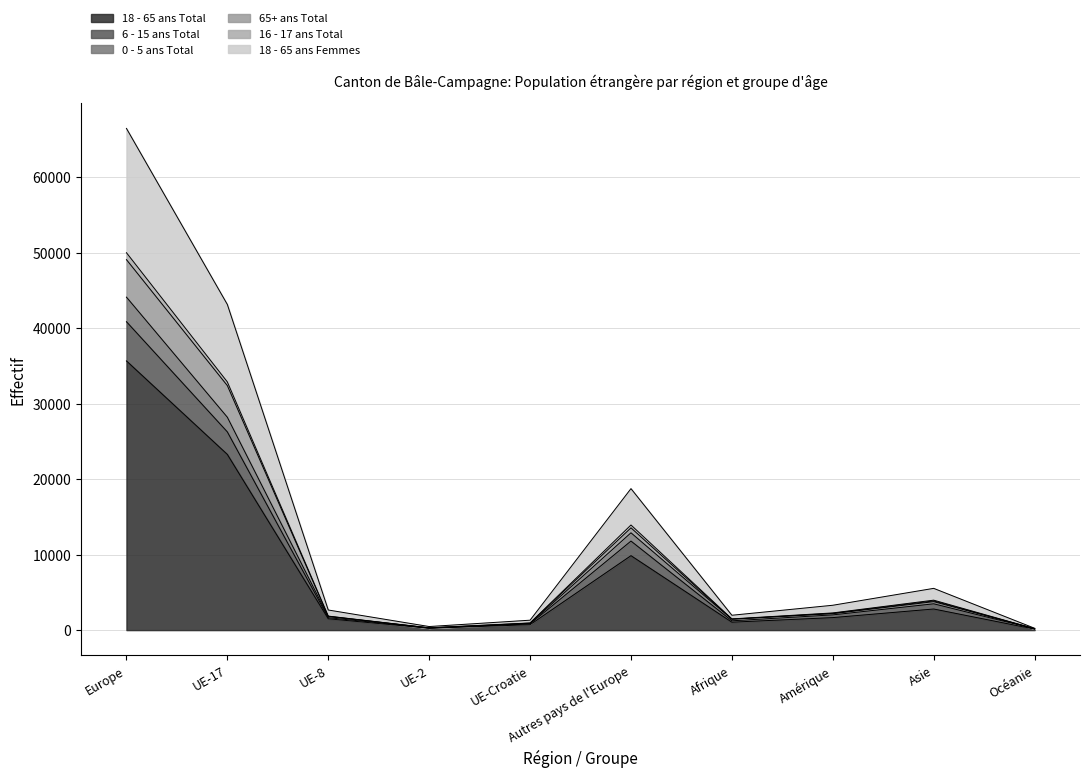

At which category is the sum across all series the highest?

Europe